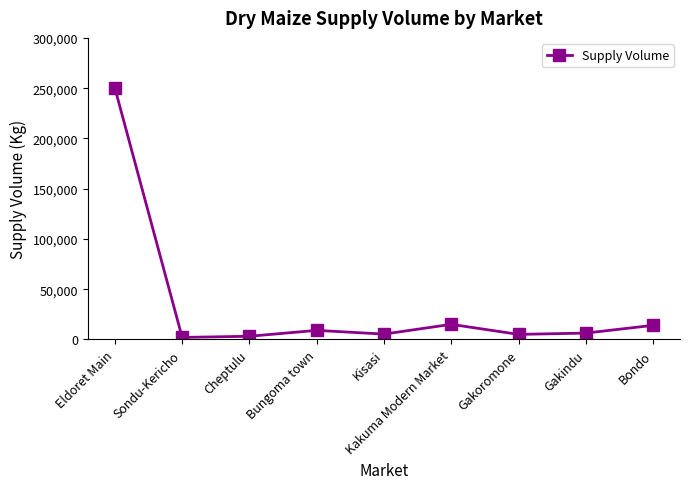

What position from the left is Bondo?

9